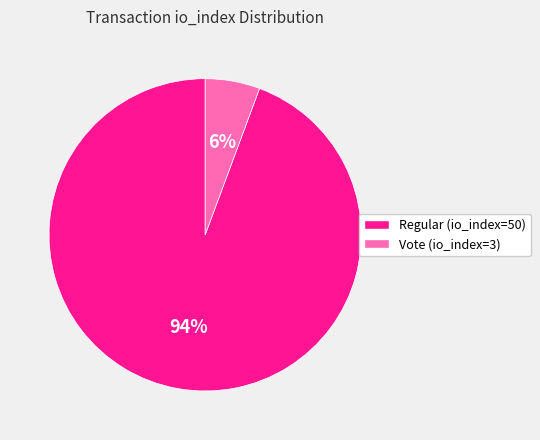

The Regular (io_index=50) slice represents 99% of the pie. True or false?

False